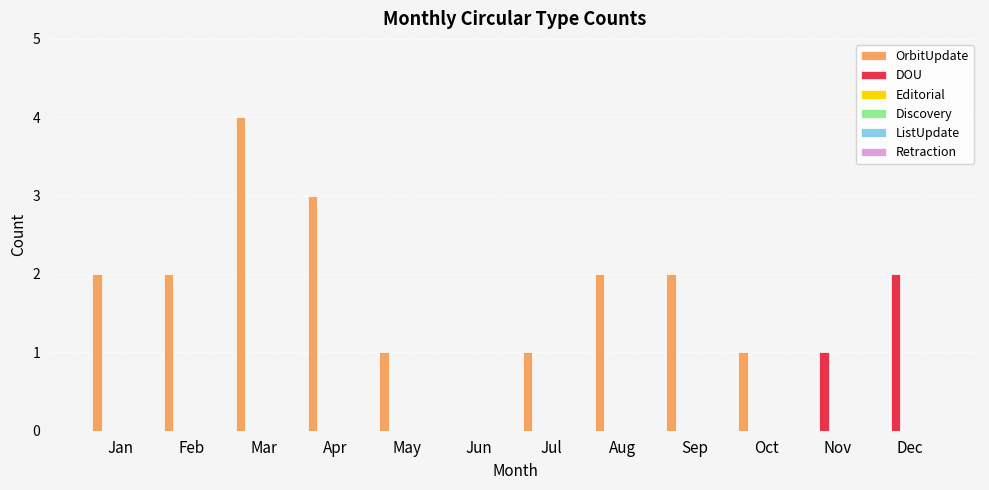

What is the greatest value displayed?

4